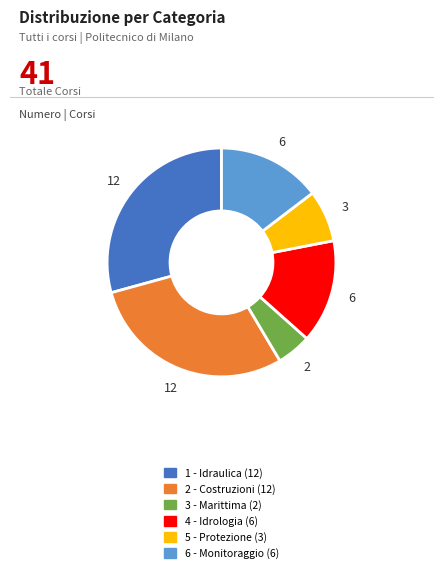

Between 2 - Costruzioni and 4 - Idrologia, which is larger?

2 - Costruzioni